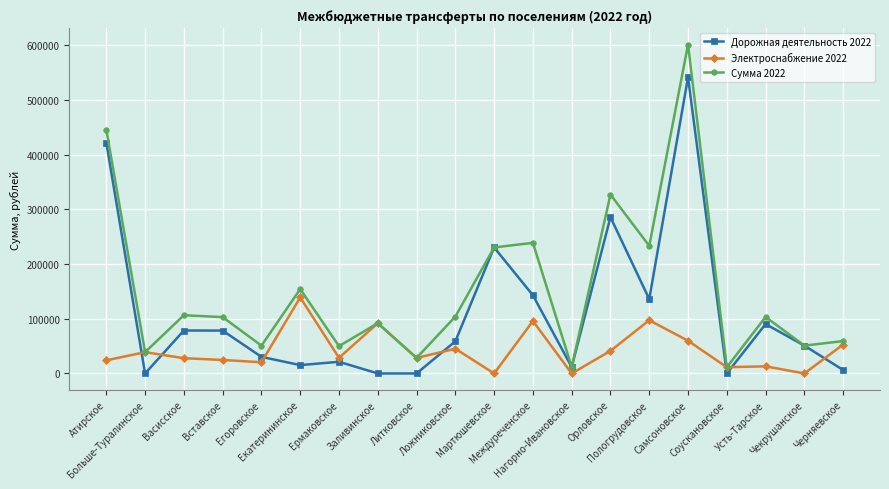

True or false: Дорожная деятельность 2022 and Электроснабжение 2022 intersect in this chart.

True